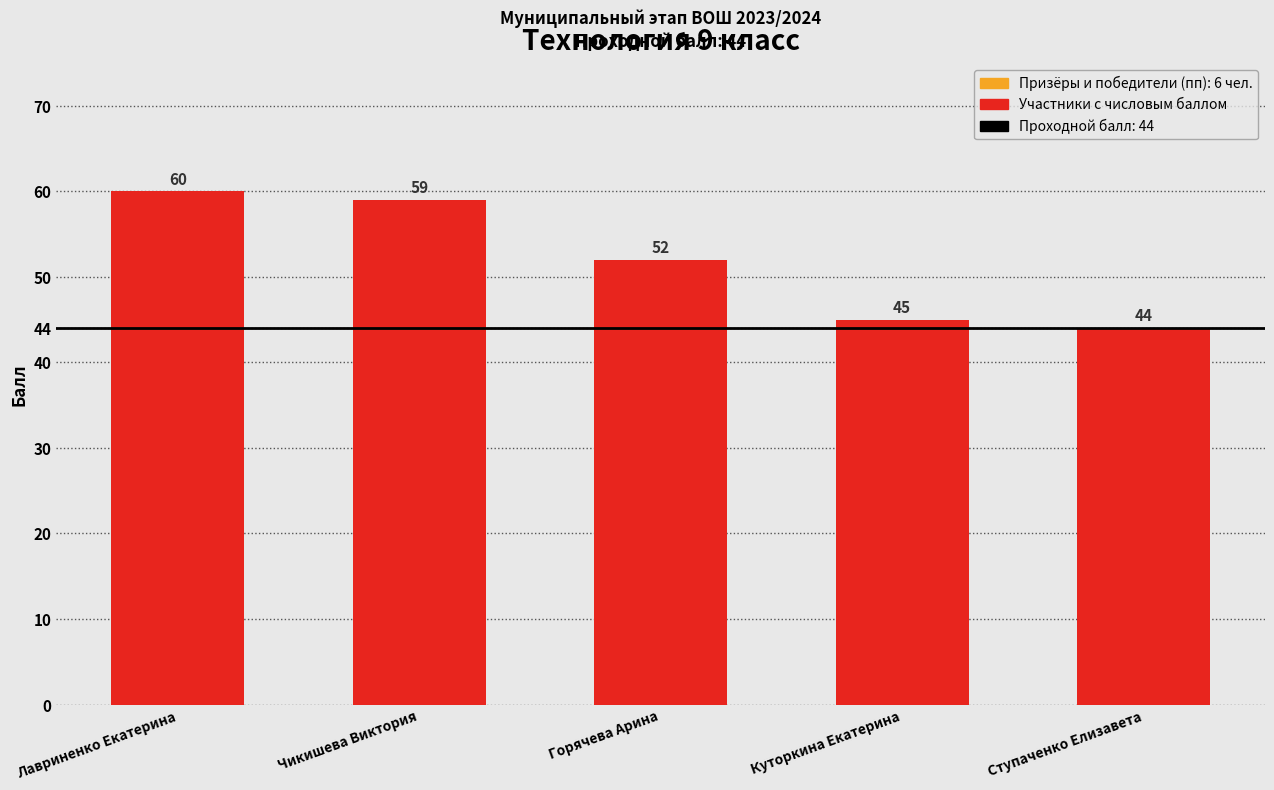

Is it true that the value at Лавриненко Екатерина is 84?

False